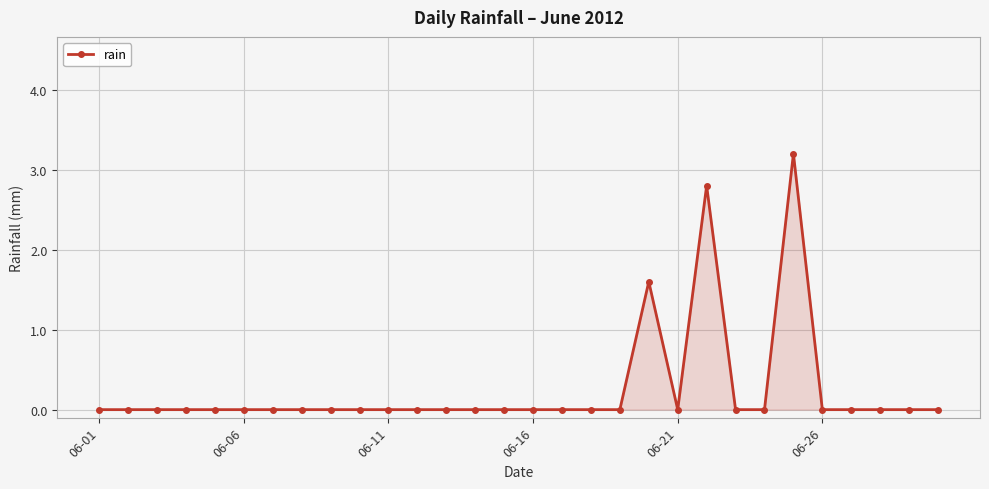

Reading left to right, transcribe all the data shown in this chart.

0.0	0.0	0.0	0.0	0.0	0.0	0.0	0.0	0.0	0.0	0.0	0.0	0.0	0.0	0.0	0.0	0.0	0.0	0.0	1.6	0.0	2.8	0.0	0.0	3.2	0.0	0.0	0.0	0.0	0.0